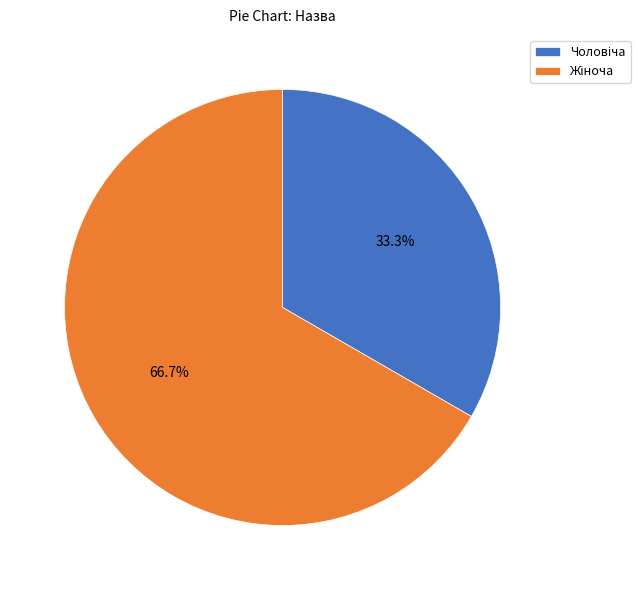

How many segments does this pie chart have?

2